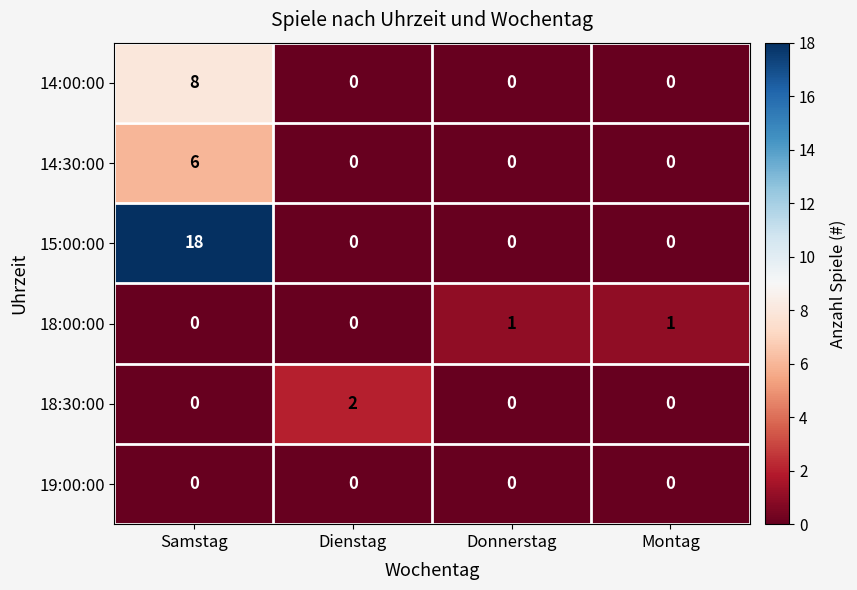

Which series changed the most between Dienstag and Montag?

18:30:00